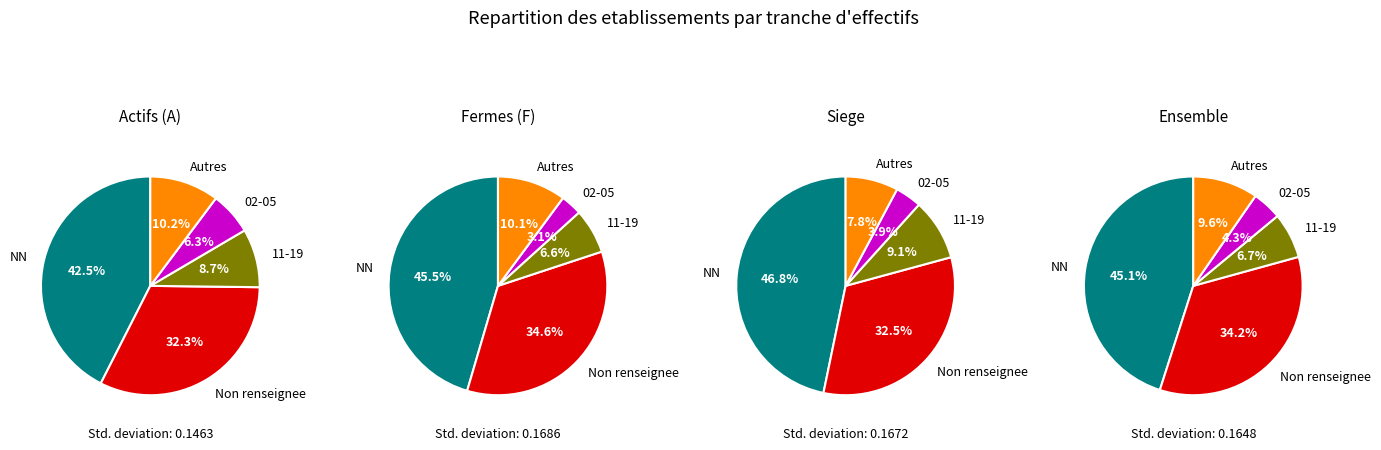

What is the largest slice in the pie chart?

NN